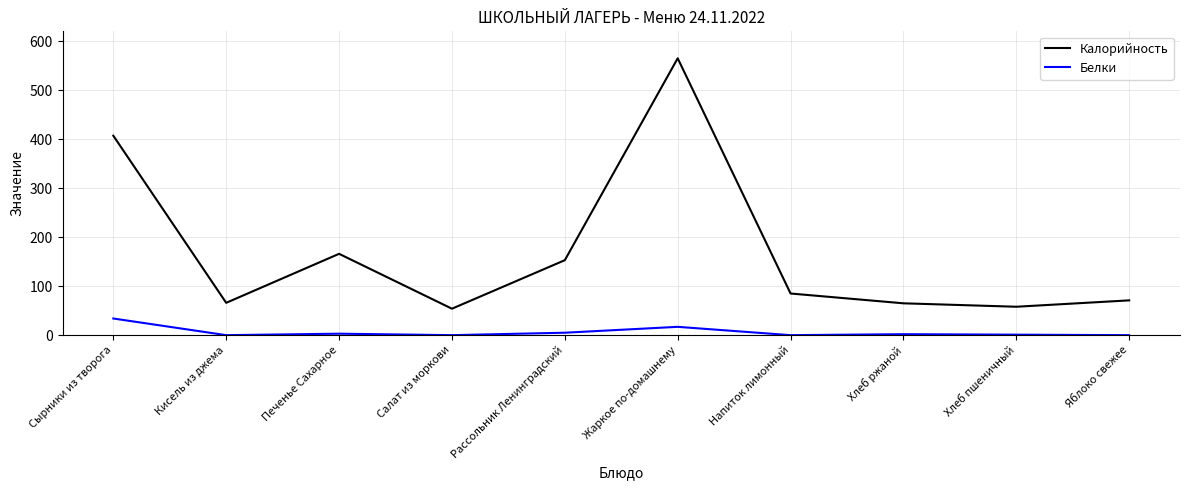

At which label is Белки closest to 17?

Жаркое по-домашнему